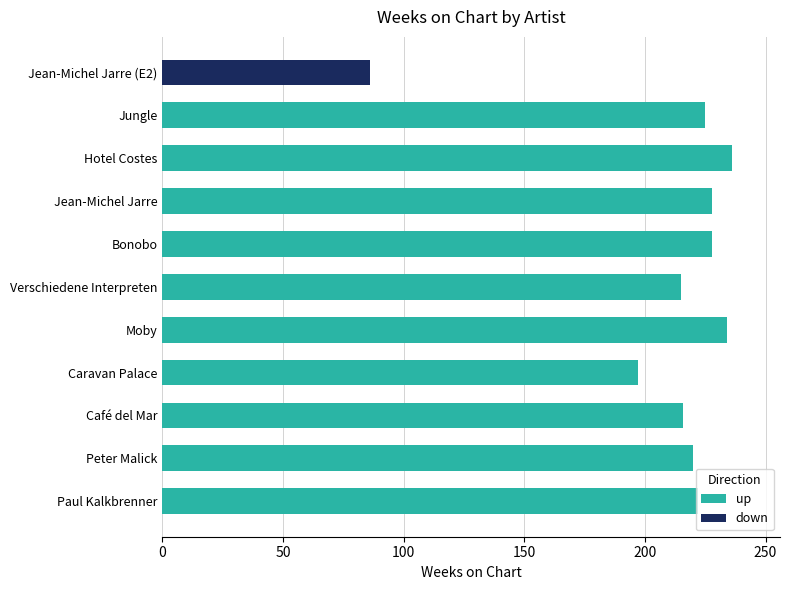

Does the chart contain any negative values?

No